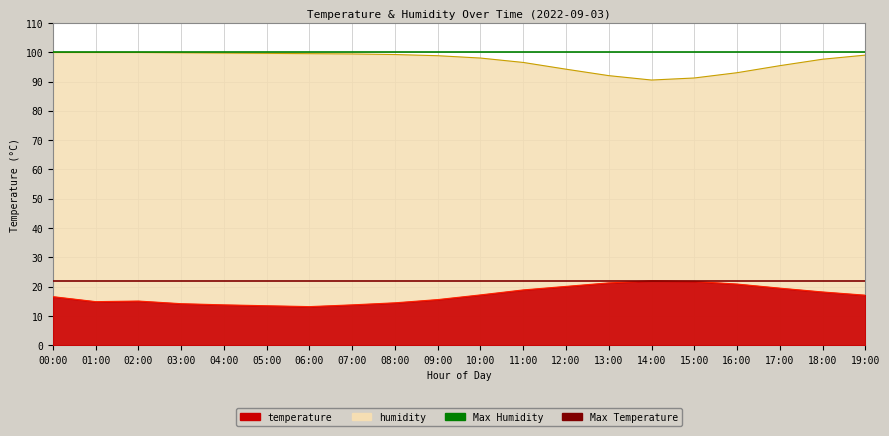

How many lines are shown in the chart?

2